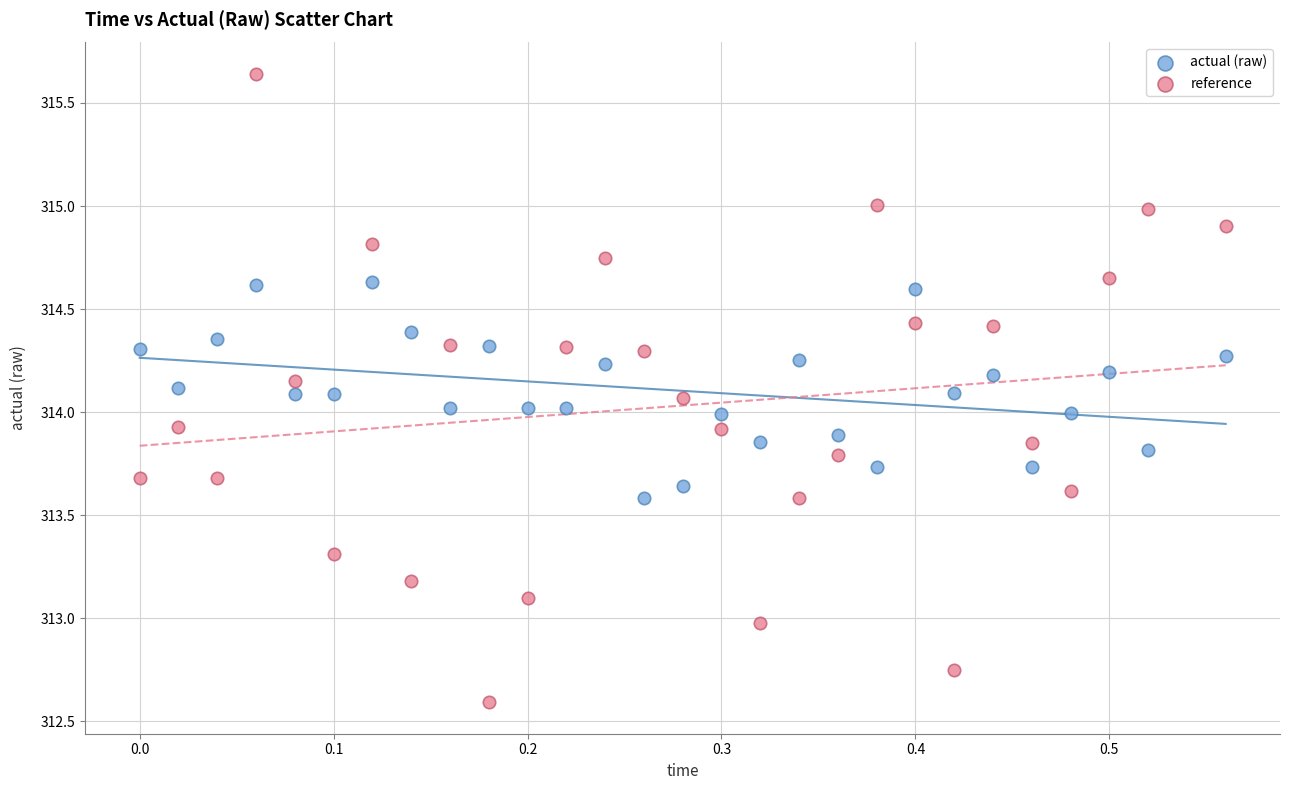

Which series contains the lowest Y value?

reference